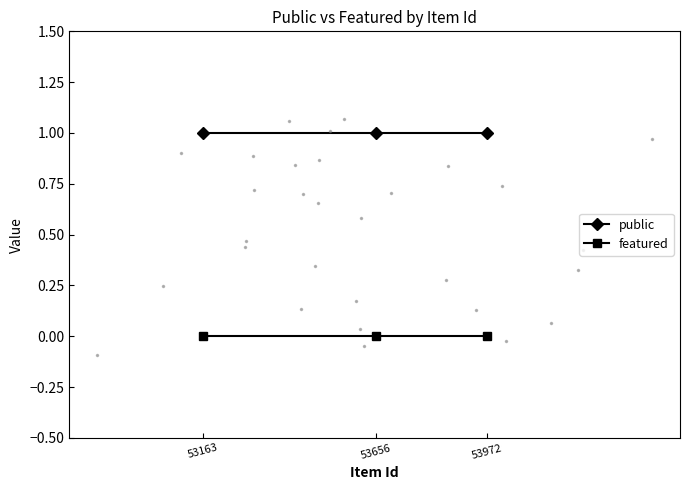

Which series has the largest total across all categories?

public